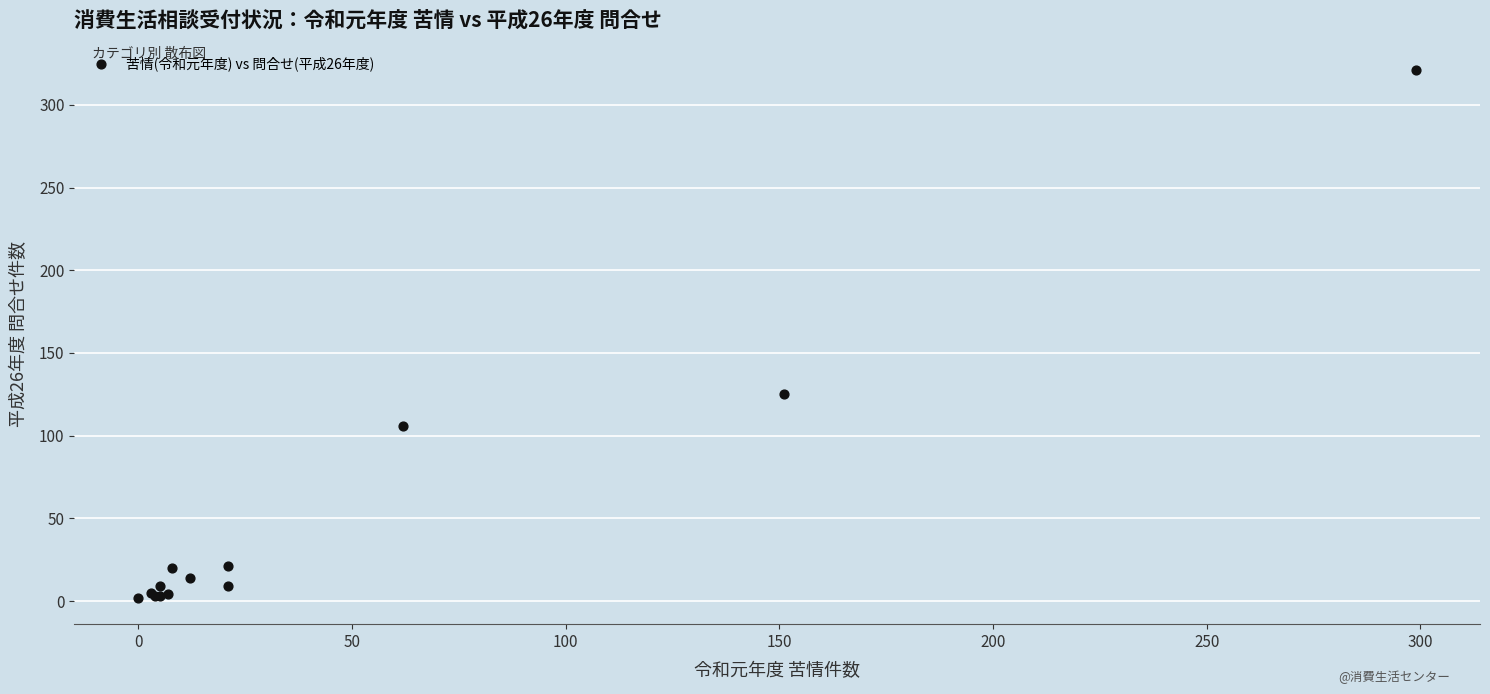

What Y value in the scatter plot is closest to 161?

125